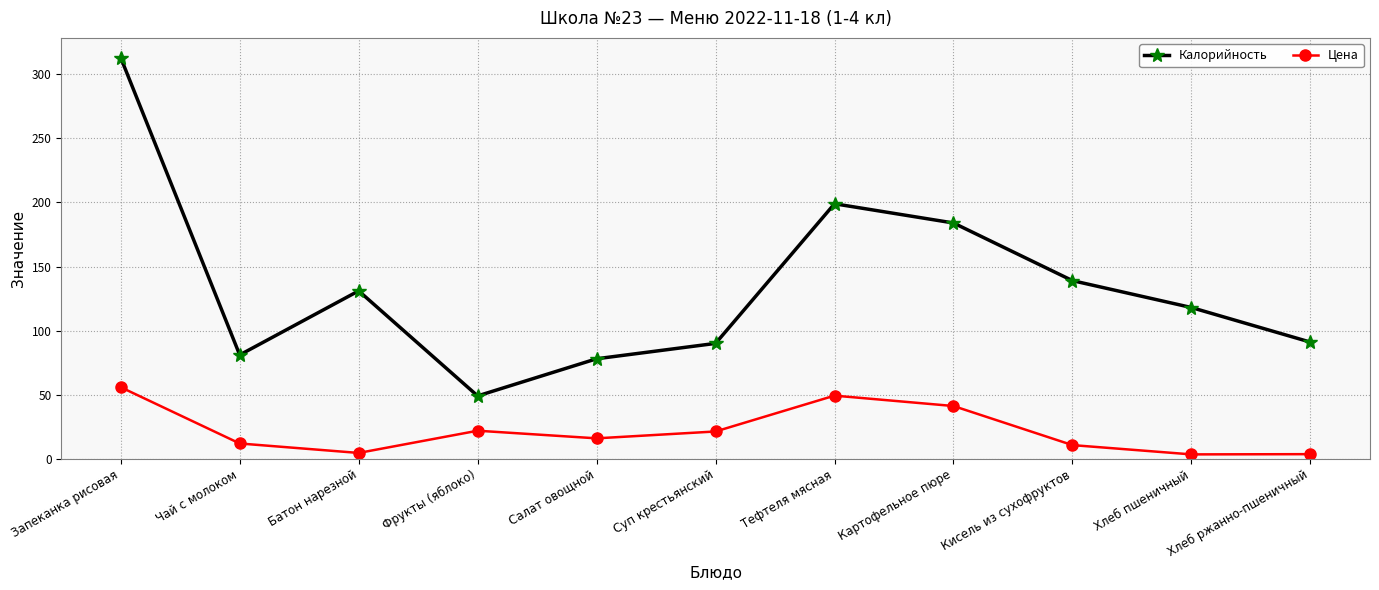

How many data points does each series have?

11